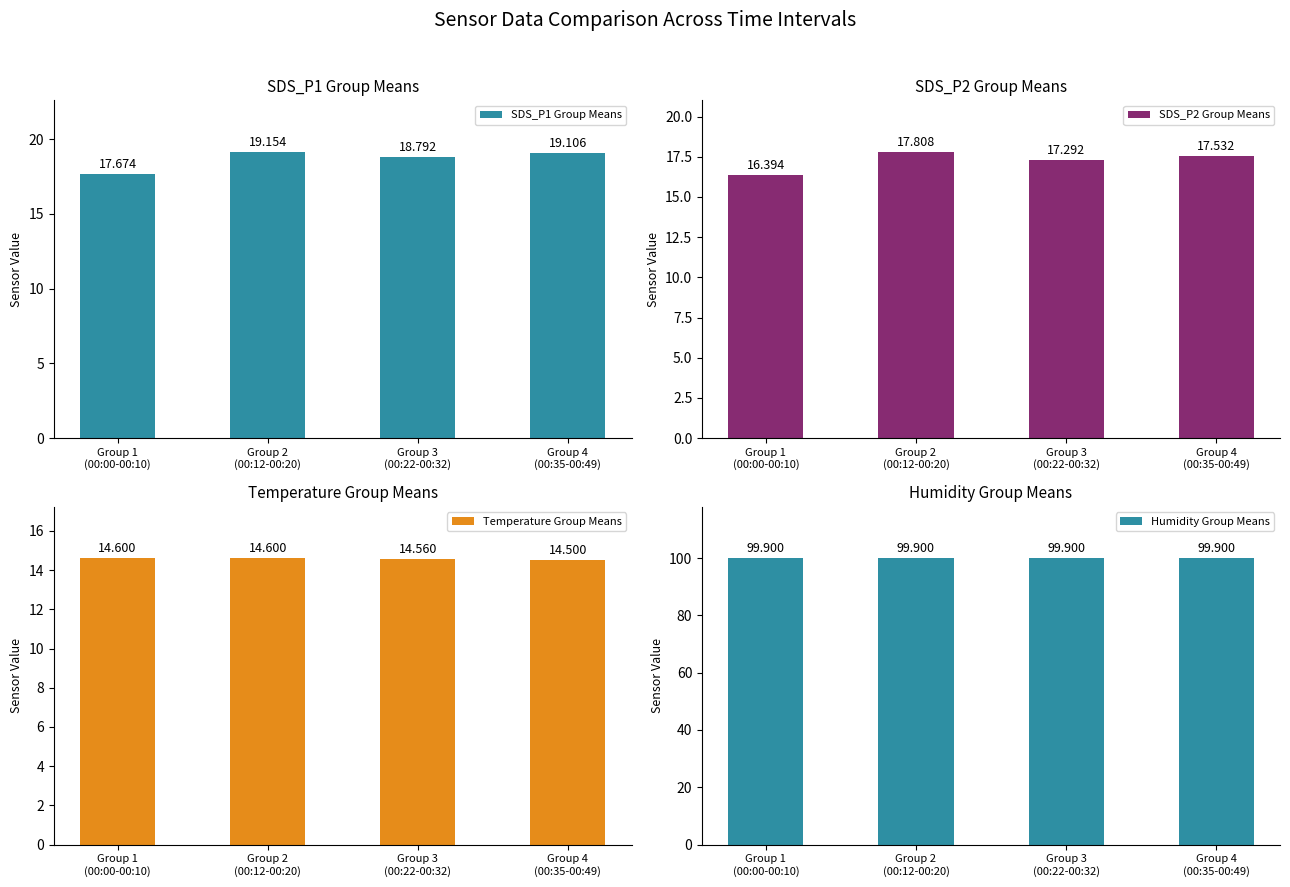

At which label is SDS_P1 Group Means closest to 18?

Group 1
(00:00-00:10)